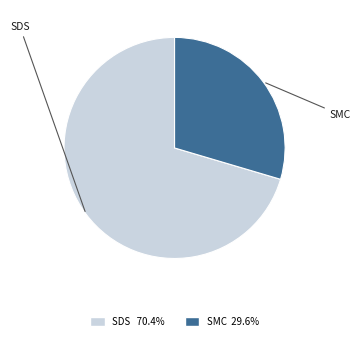

Count the number of slices in the pie.

2